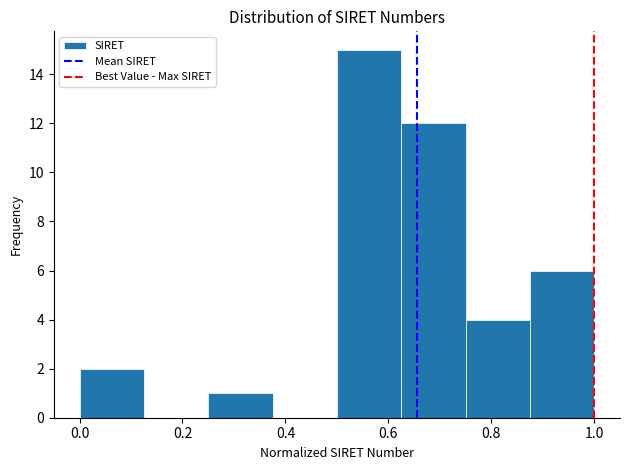

Reading left to right, list every bar in this chart as the range it spans on the x-axis followed by its height. Neither the bar edges nor the heights are printed on the chart, so give them approximately, as read against the axes.

0.000 to 0.125: 2
0.125 to 0.250: 0
0.250 to 0.375: 1
0.375 to 0.500: 0
0.500 to 0.625: 15
0.625 to 0.750: 12
0.750 to 0.875: 4
0.875 to 1.000: 6